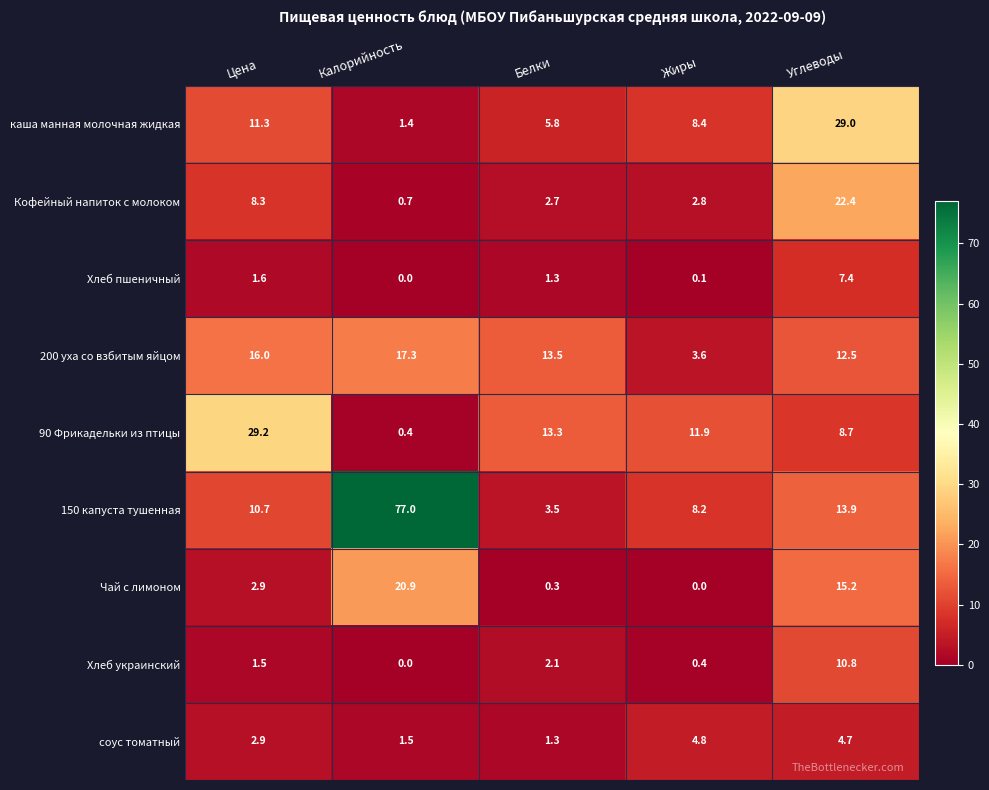

What is the difference between the Хлеб украинский values at Белки and Жиры?

1.7